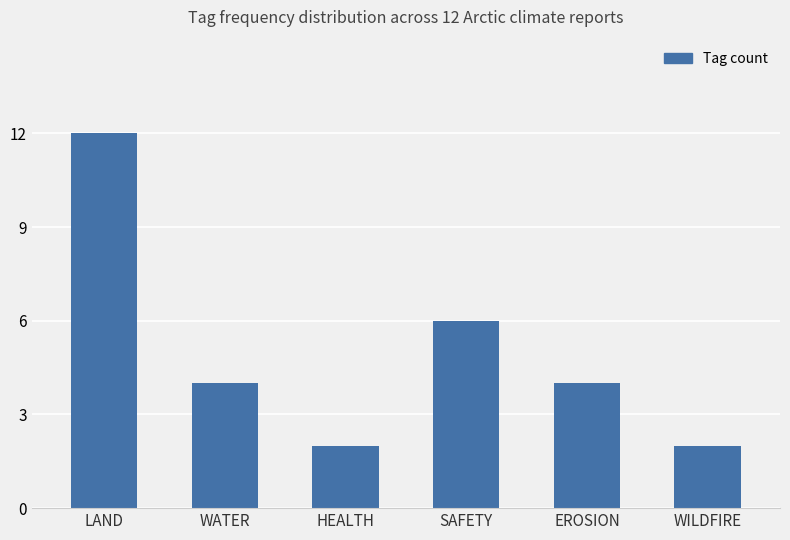

Reading left to right, list all the values displayed in this chart.

LAND=12	WATER=4	HEALTH=2	SAFETY=6	EROSION=4	WILDFIRE=2